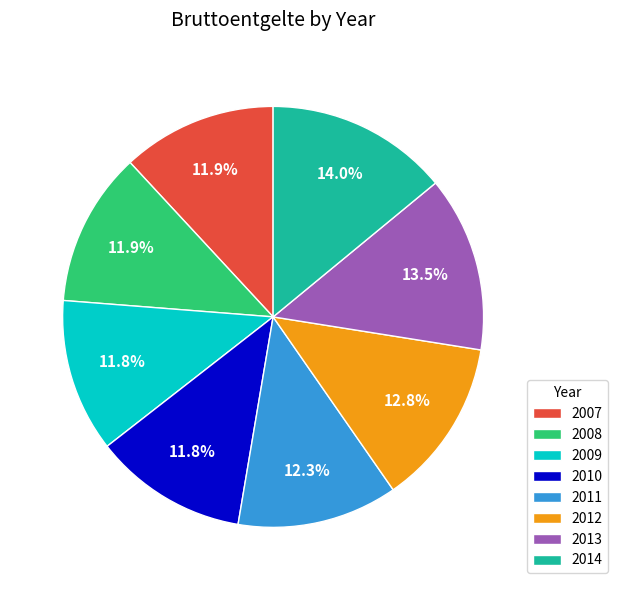

Does any single category account for the majority?

No